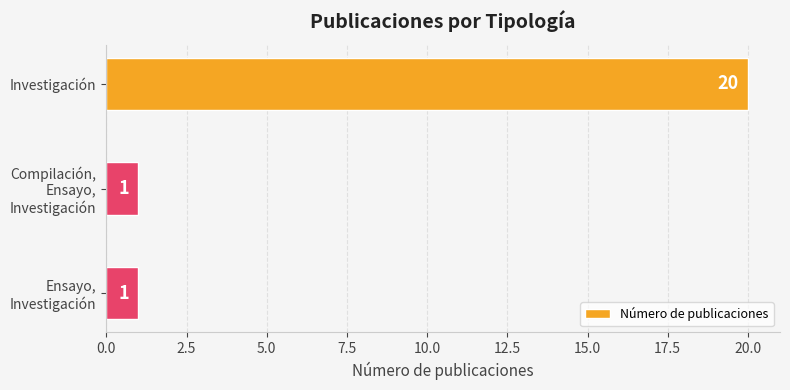

Reading bottom to top, transcribe all the data shown in this chart.

1	1	20